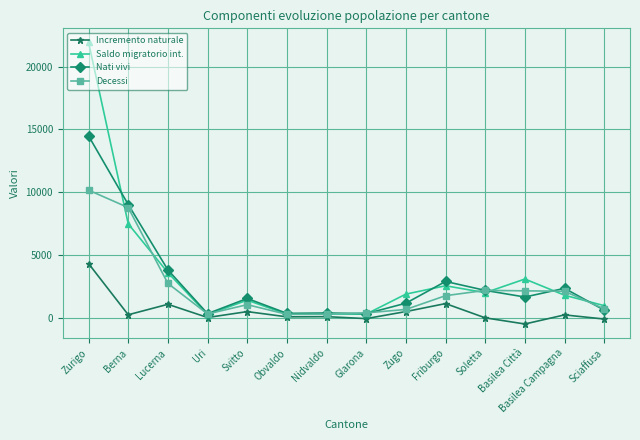

Rank the series at Basilea Città from highest to lowest value.

Saldo migratorio int., Decessi, Nati vivi, Incremento naturale